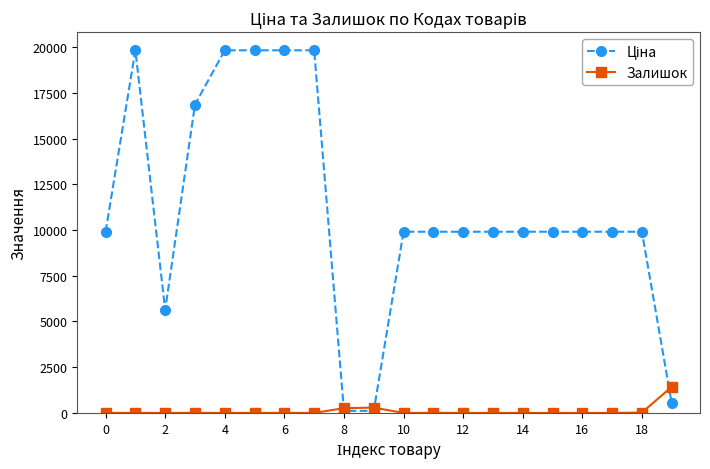

At how many categories does at least one series exceed 2854?

17